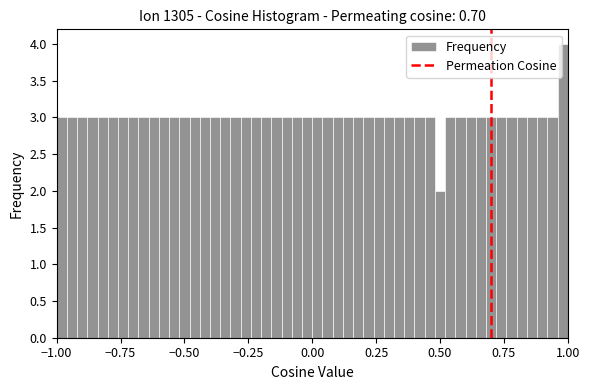

Around what value on the x-axis is the tallest bar? Give the approximate position of its centre, as read against the axis.

1.00